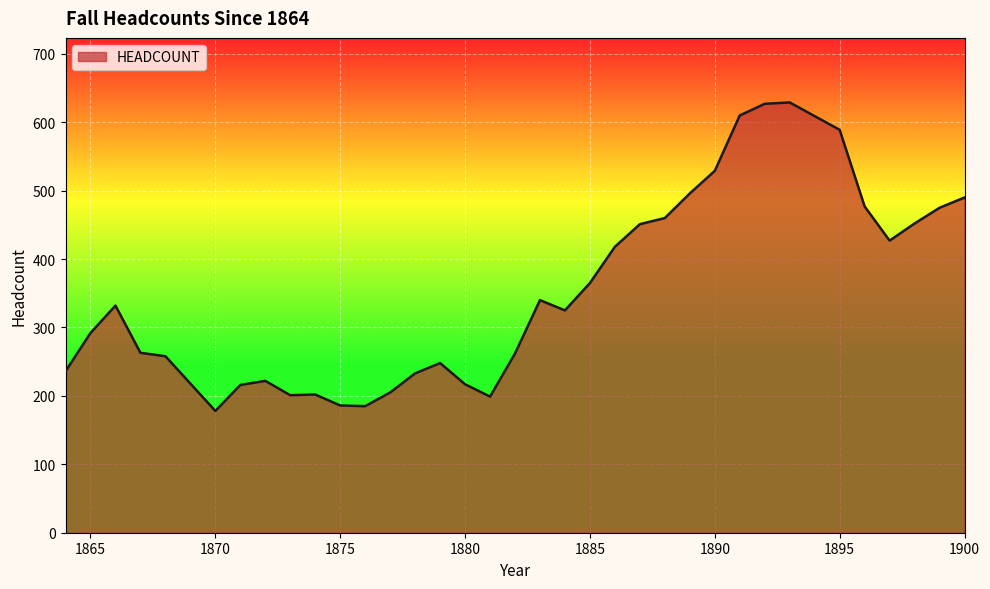

What is the greatest value displayed?

629